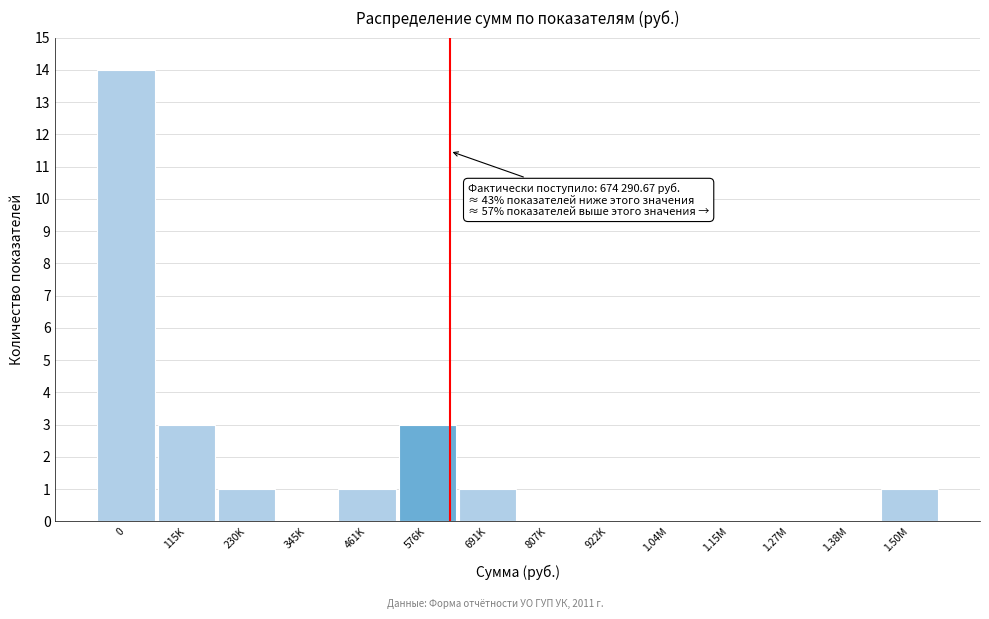

Reading left to right, what are all the values shown in this chart?

0=14	115K=3	230K=1	345K=0	461K=1	576K=3	691K=1	807K=0	922K=0	1.04M=0	1.15M=0	1.27M=0	1.38M=0	1.50M=1